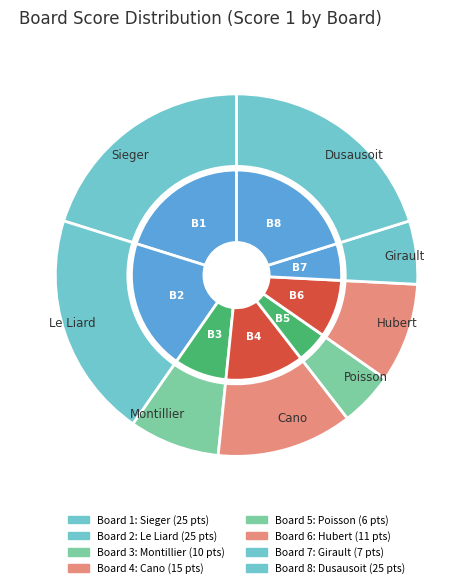

To the nearest percent, what is the combined percentage of 2 and 7?

26%